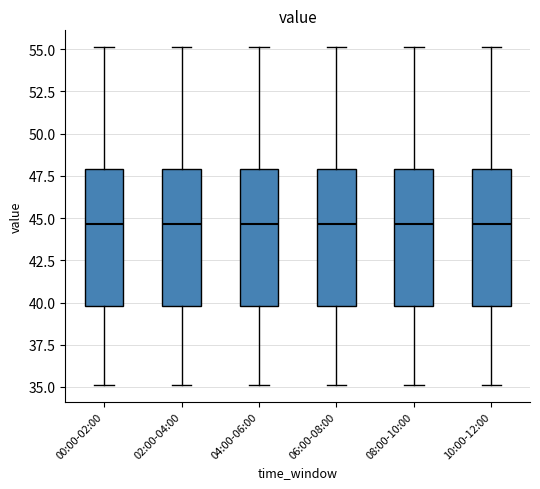

Where does the upper whisker of the box for 02:00-04:00 end on the y-axis? The values are not printed on the chart, so give them approximately, as read against the axis.

55.0